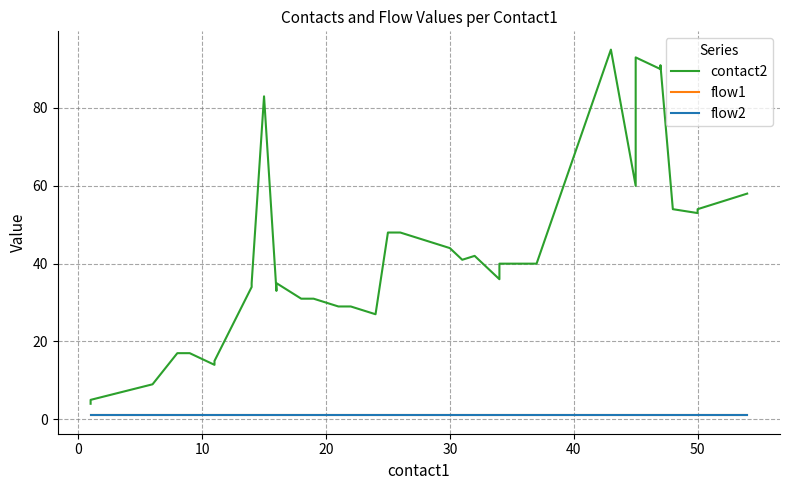

What is the average value of the flow2 series?

1